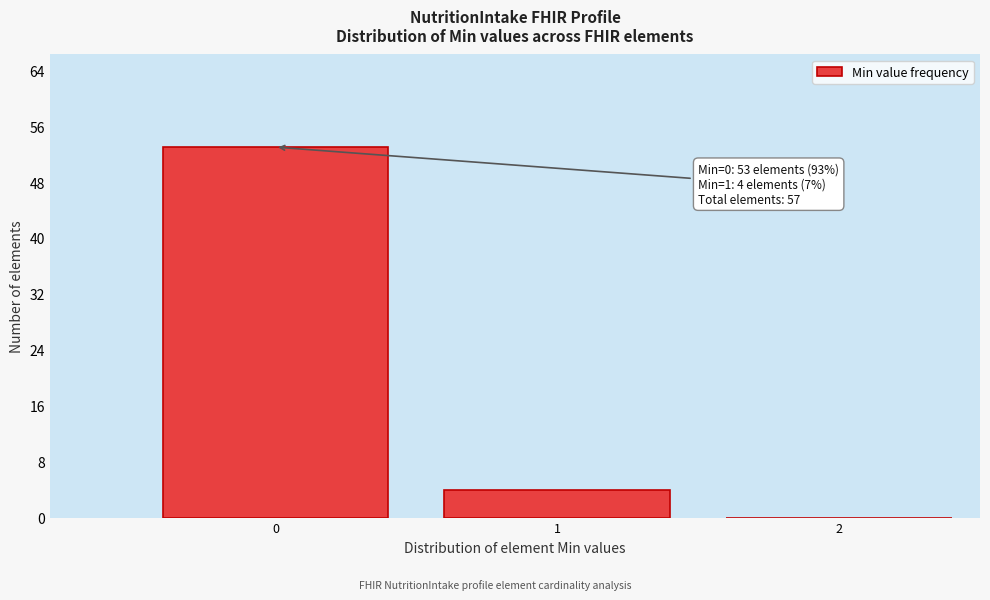

Which range on the x-axis has the tallest bar?

-0.5 to 0.5